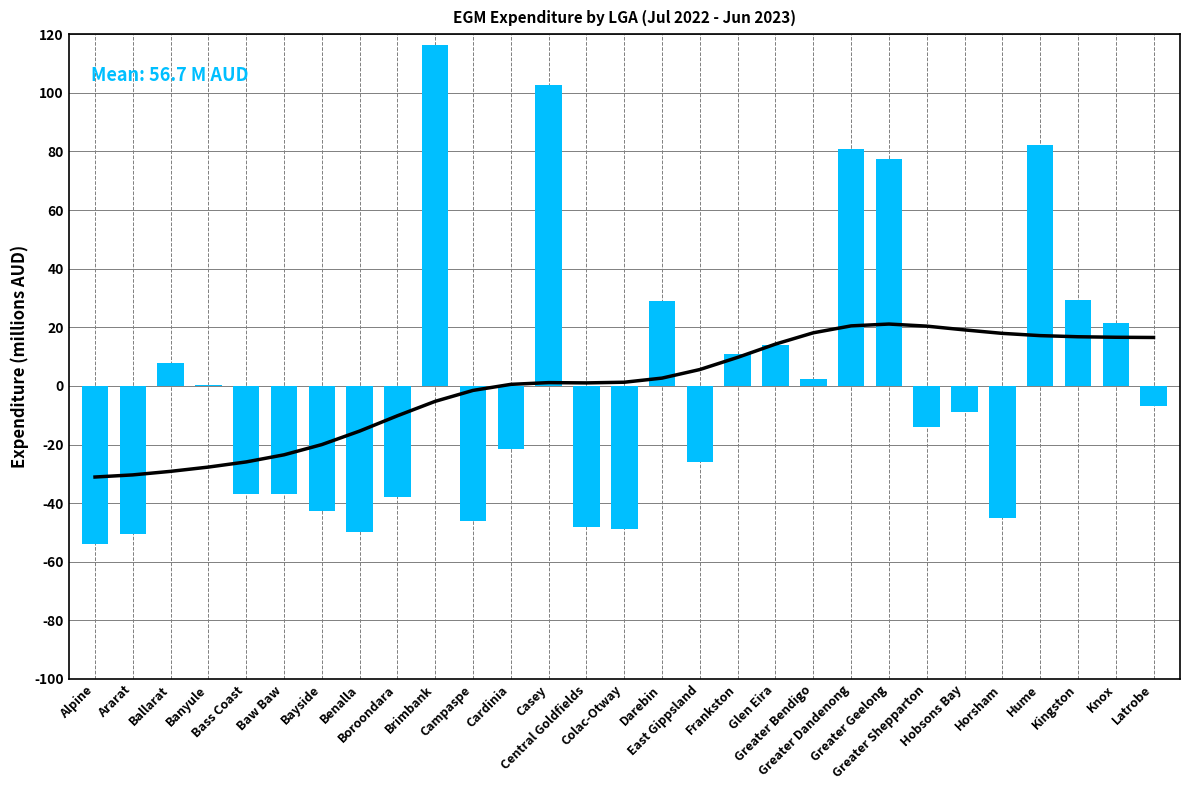

Does the chart contain stacked bars?

No